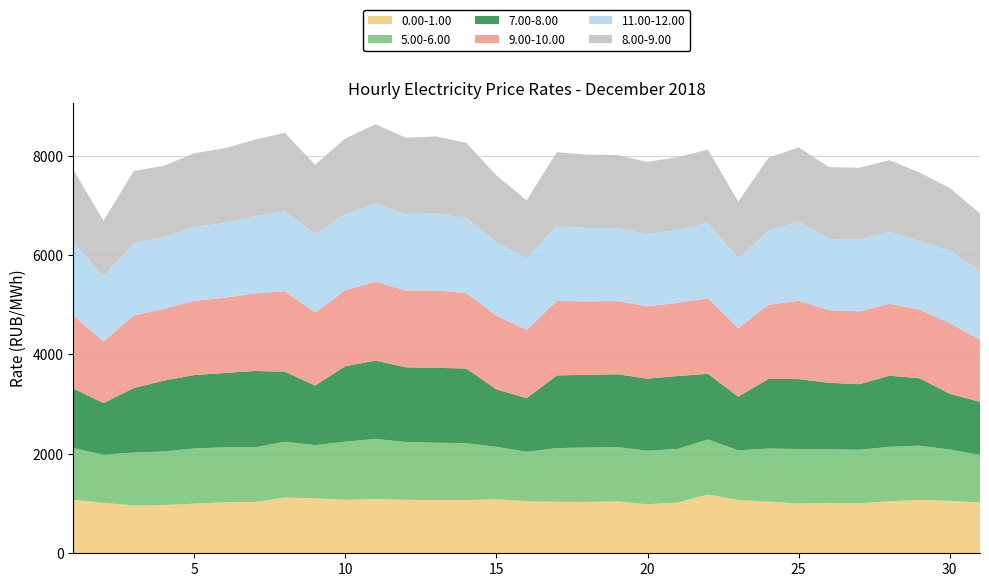

Reading left to right, list all the values displayed in this chart.

0.00-1.00: 1076.7	1015.7	961.5	970.8	997.6	1026.5	1031.9	1121.7	1105.3	1077.0	1090.1	1076.7	1069.2	1069.0	1088.5	1048.2	1033.7	1033.5	1044.0	986.0	1023.4	1182.1	1073.3	1039.7	1002.0	1012.7	1007.1	1045.1	1073.9	1055.0	1020.1
5.00-6.00: 1041.5	967.4	1065.5	1079.3	1111.8	1105.8	1100.6	1123.3	1071.6	1167.4	1212.6	1161.0	1156.2	1146.5	1053.7	994.1	1083.7	1094.9	1091.4	1077.1	1077.9	1108.7	998.7	1067.5	1096.8	1080.4	1075.4	1096.1	1091.7	1031.4	960.9
7.00-8.00: 1196.6	1040.6	1298.1	1424.5	1477.3	1496.0	1536.2	1409.3	1198.4	1521.2	1574.1	1505.8	1505.9	1503.1	1156.2	1078.4	1462.4	1462.0	1467.7	1451.5	1466.3	1321.2	1080.0	1401.2	1406.5	1337.6	1319.8	1431.8	1355.9	1123.9	1066.5
9.00-10.00: 1469.7	1238.9	1460.5	1444.4	1491.1	1513.2	1560.7	1616.4	1470.3	1527.6	1587.4	1541.4	1554.2	1516.1	1484.5	1375.1	1497.5	1478.7	1472.0	1454.6	1471.5	1521.2	1379.6	1491.6	1577.8	1464.4	1465.5	1447.1	1382.7	1419.5	1245.9
11.00-12.00: 1467.0	1307.5	1456.5	1442.2	1489.0	1504.0	1550.2	1613.3	1574.8	1526.8	1585.5	1538.0	1551.8	1513.4	1481.9	1439.0	1498.2	1477.0	1468.8	1452.0	1466.1	1516.4	1400.3	1491.6	1589.8	1433.5	1442.1	1448.6	1374.8	1464.9	1388.8
8.00-9.00: 1468.8	1119.7	1449.2	1436.8	1481.7	1505.0	1540.8	1576.2	1398.4	1524.9	1584.6	1540.2	1551.8	1512.5	1339.6	1168.2	1496.2	1475.9	1469.9	1453.9	1468.1	1473.8	1145.5	1464.8	1496.6	1443.4	1447.0	1441.9	1382.5	1255.9	1157.3